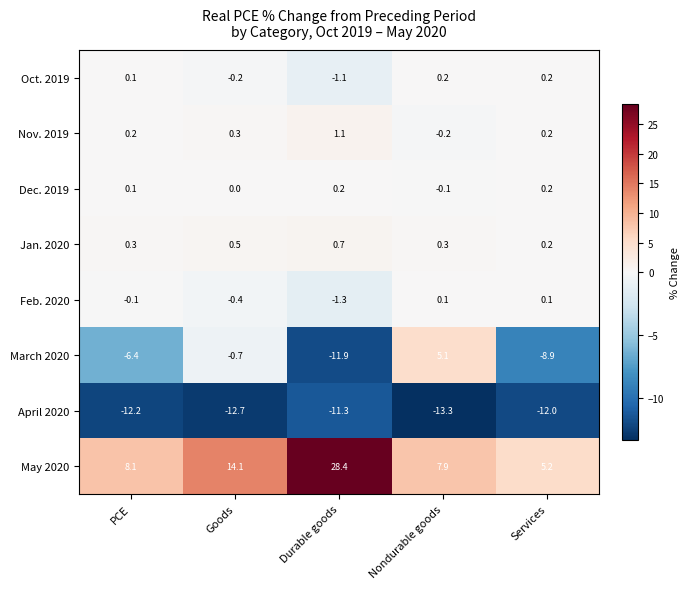

Which series has the largest total across all categories?

May 2020